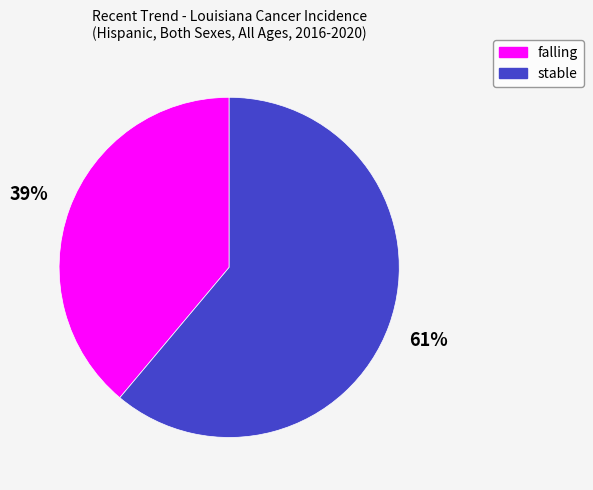

Which has a higher value, stable or falling?

stable